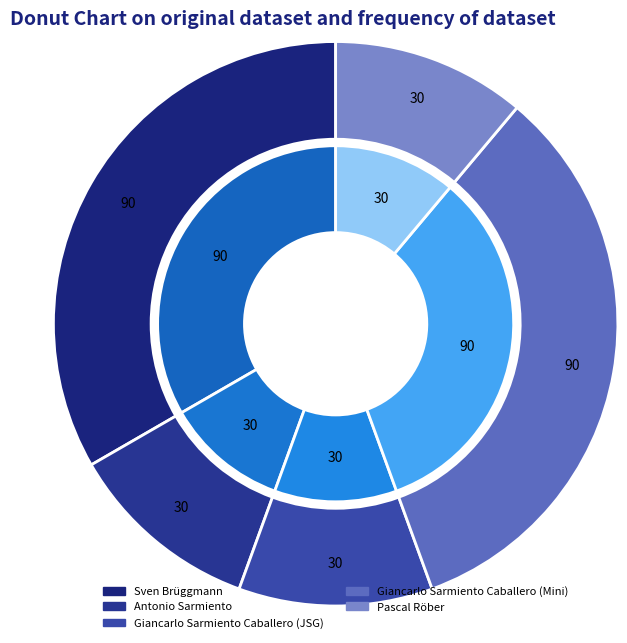

Which category has the biggest portion of the pie?

Sven Brüggmann